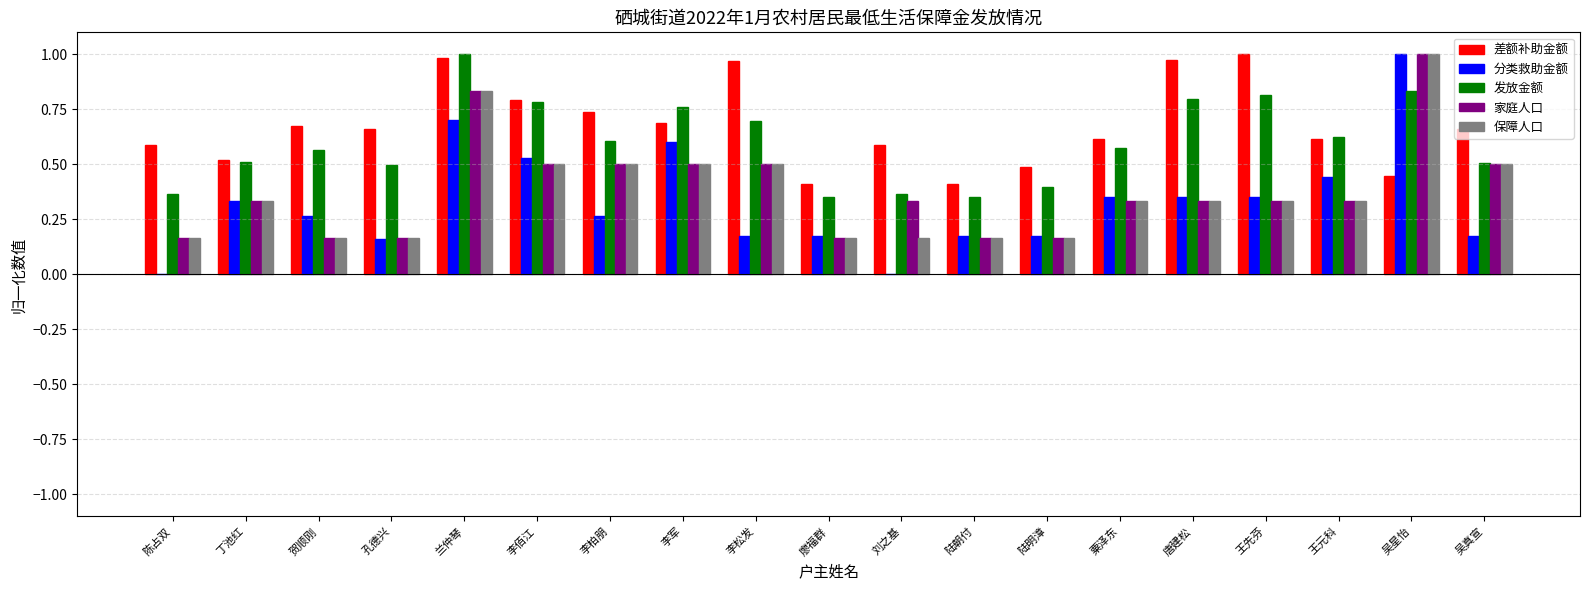

Which series changed the most between 廖福群 and 陆明漳?

差额补助金额